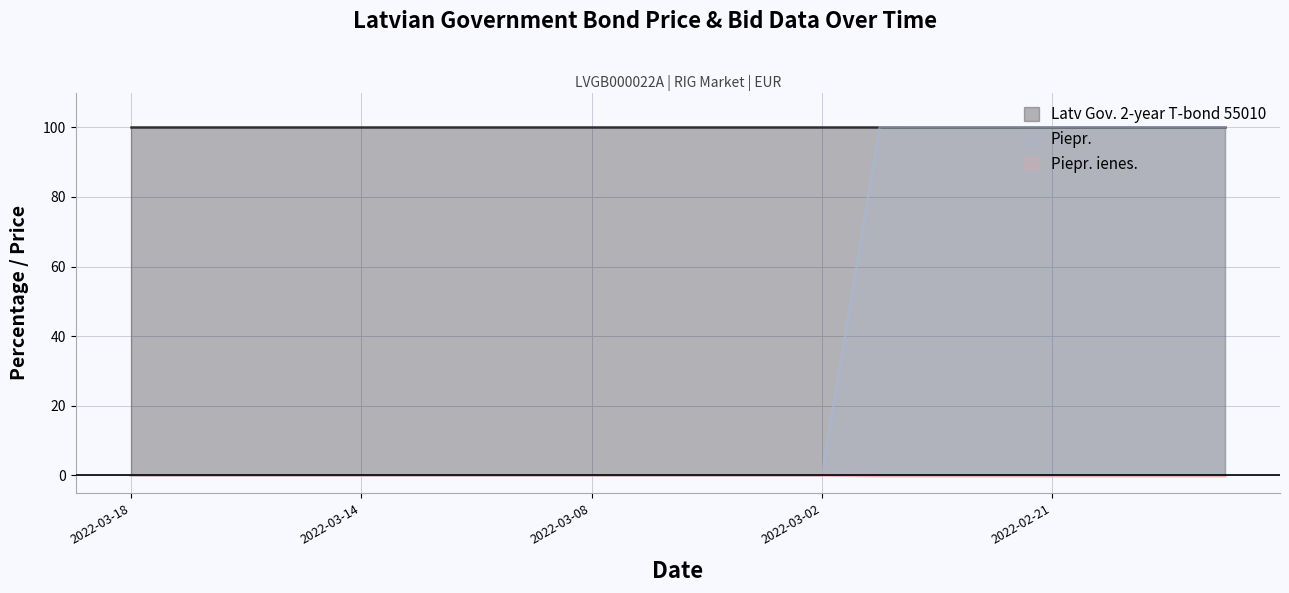

What is the approximate value of Piepr. ienes. at 2022-02-21?

-0.2